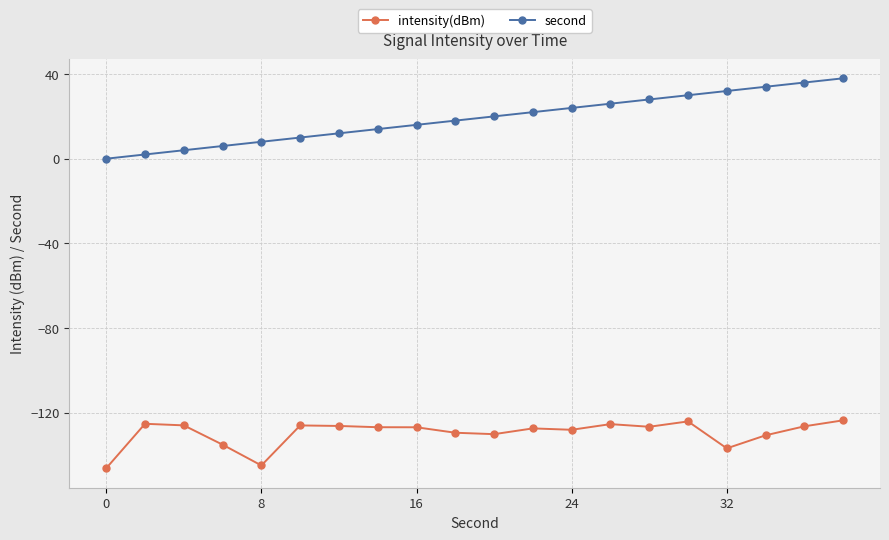

What is the value of the intensity(dBm) point at the 3rd from the left?

-126.0